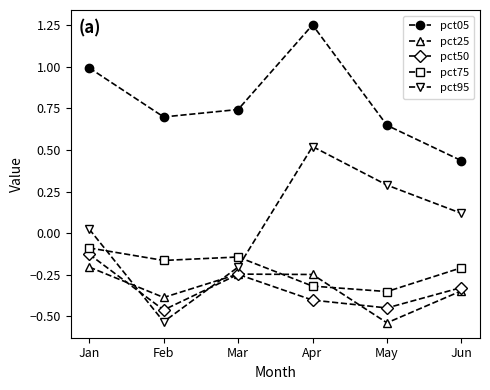

How many interior local peaks does the pct25 series have?

1